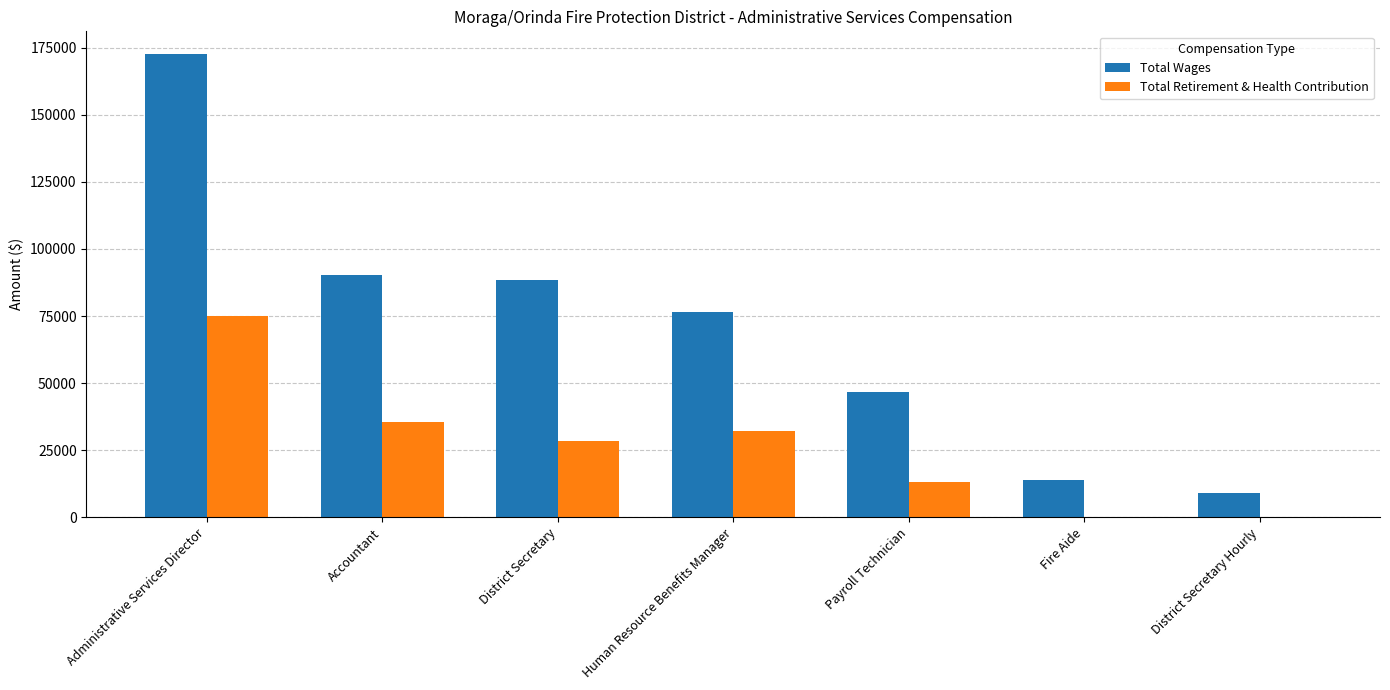

The Total Retirement & Health Contribution series shows 49955 at District Secretary. True or false?

False